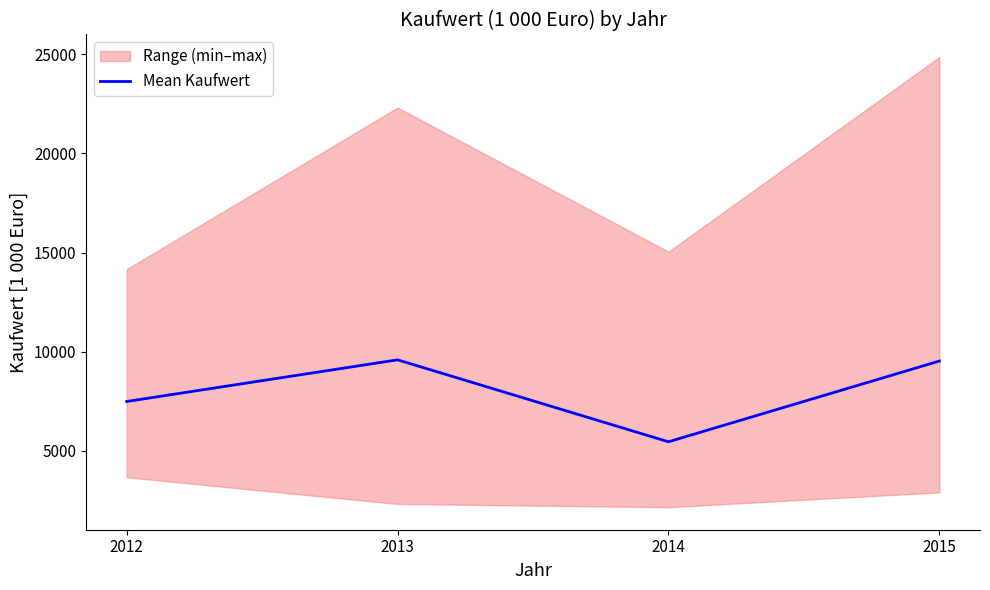

At which category does the chart reach its peak across all series?

2013